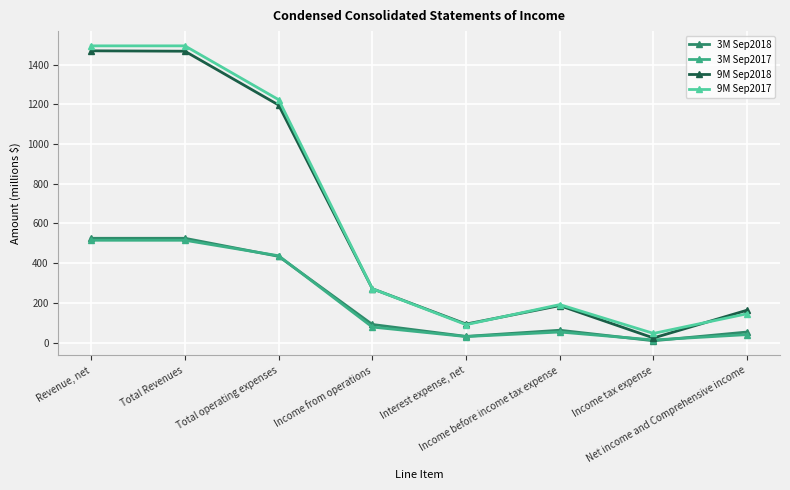

What position from the left is Income before income tax expense?

6